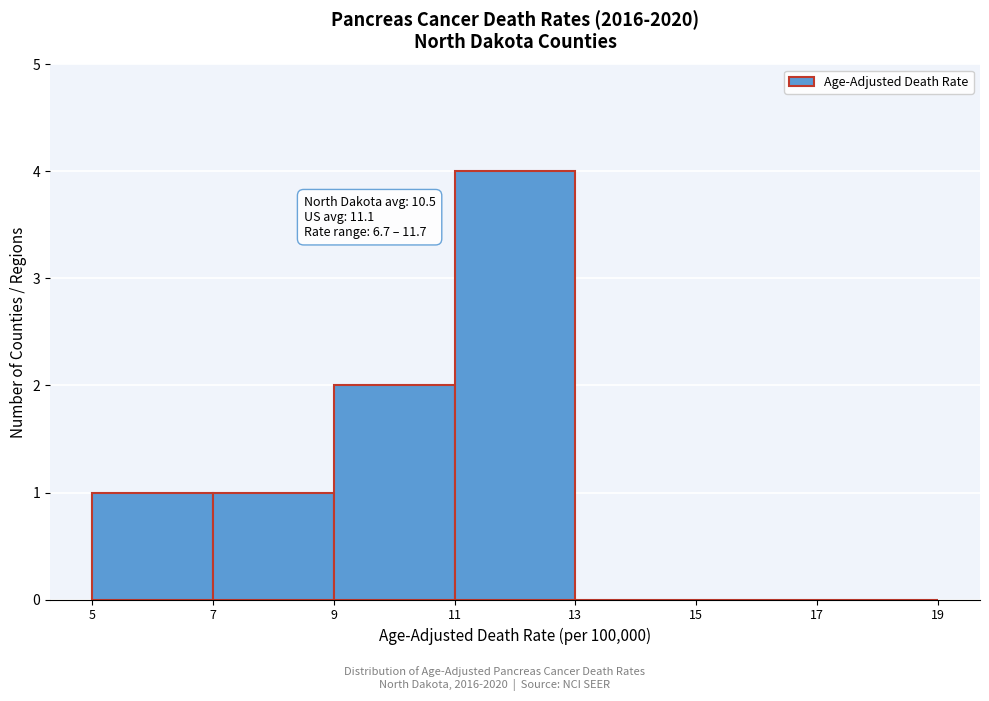

Over which range of the x-axis is the bar tallest?

11 to 13